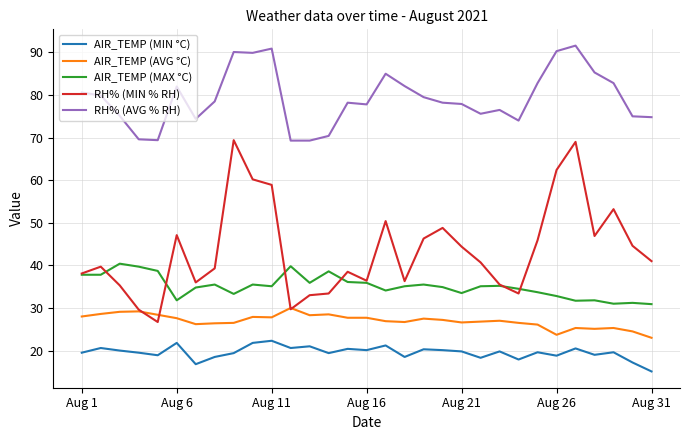

Which series has the widest spread of values?

RH% (MIN % RH)